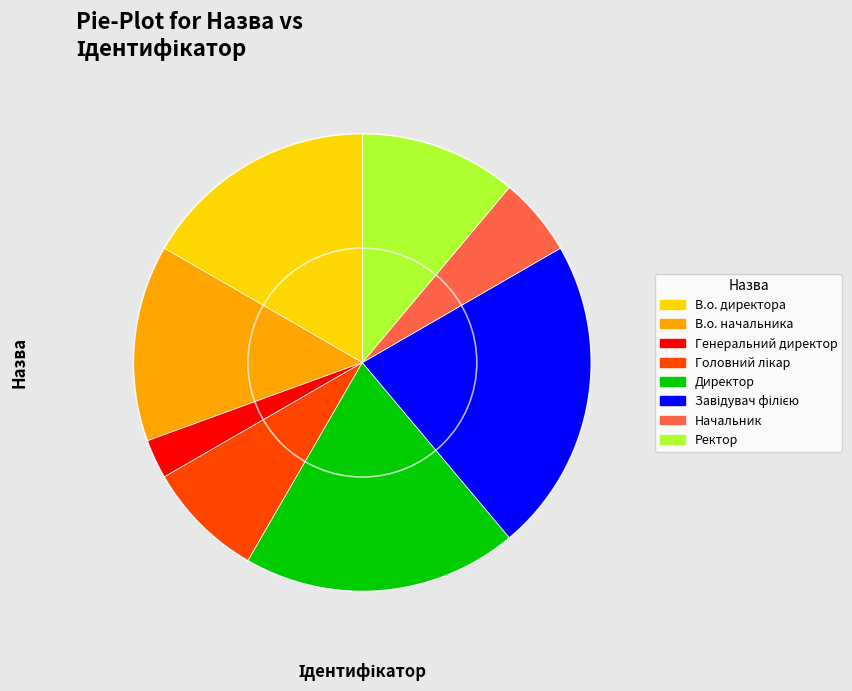

Is there a majority slice in this chart?

No